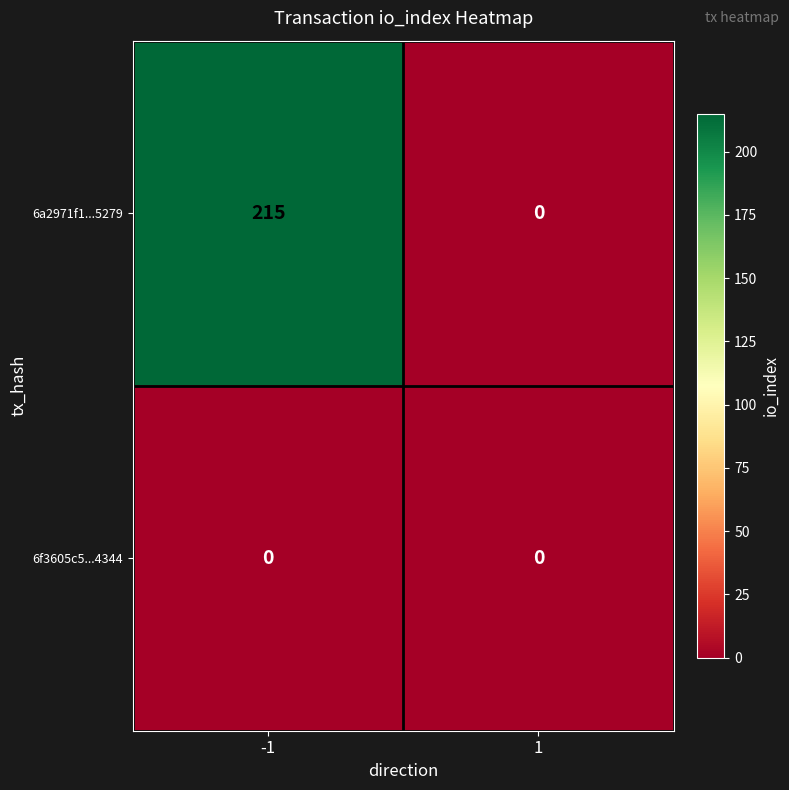

Which series changed the most between -1 and 1?

6a2971f1...5279